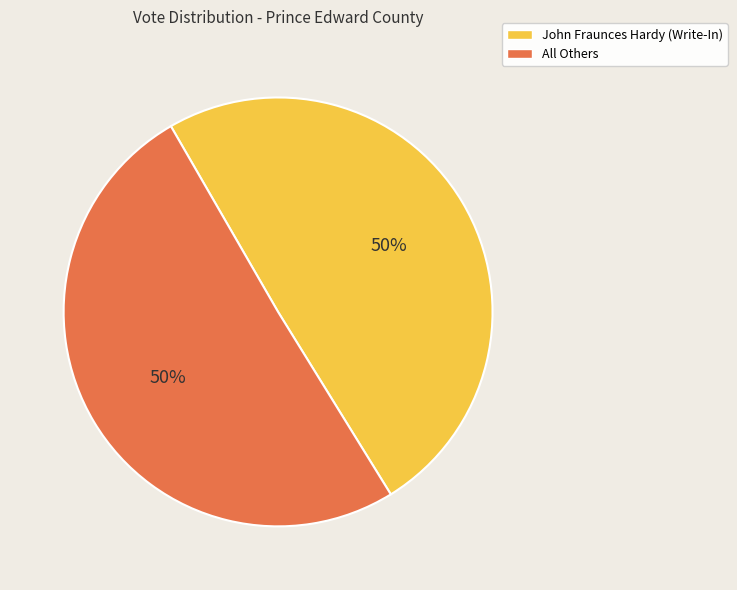

Is it true that All Others is 38% of the pie?

False